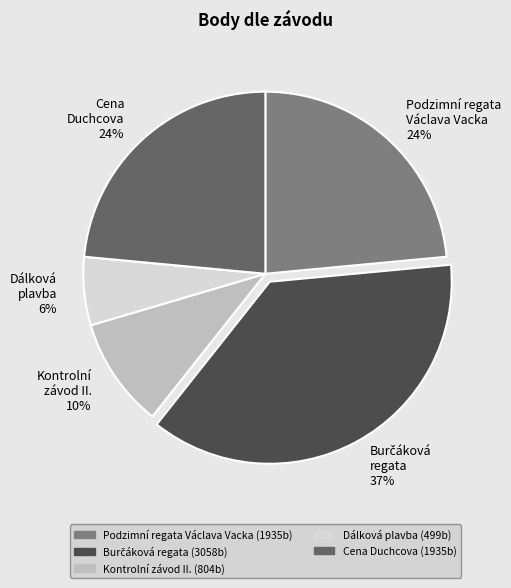

Is there any slice that represents more than half of the pie?

No